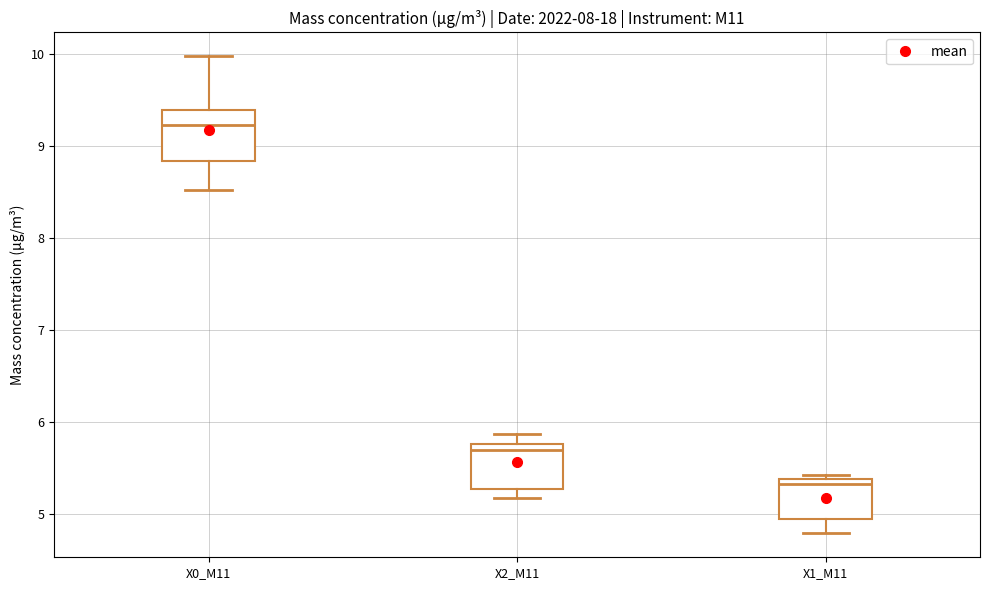

Where is the lower edge of the box for X1_M11 on the y-axis? The values are not printed on the chart, so give them approximately, as read against the axis.

4.9